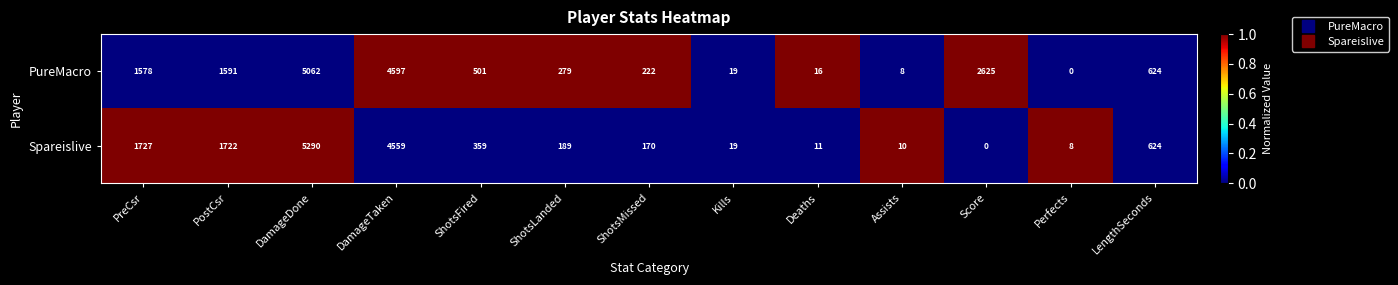

Which series has the largest total across all categories?

PureMacro